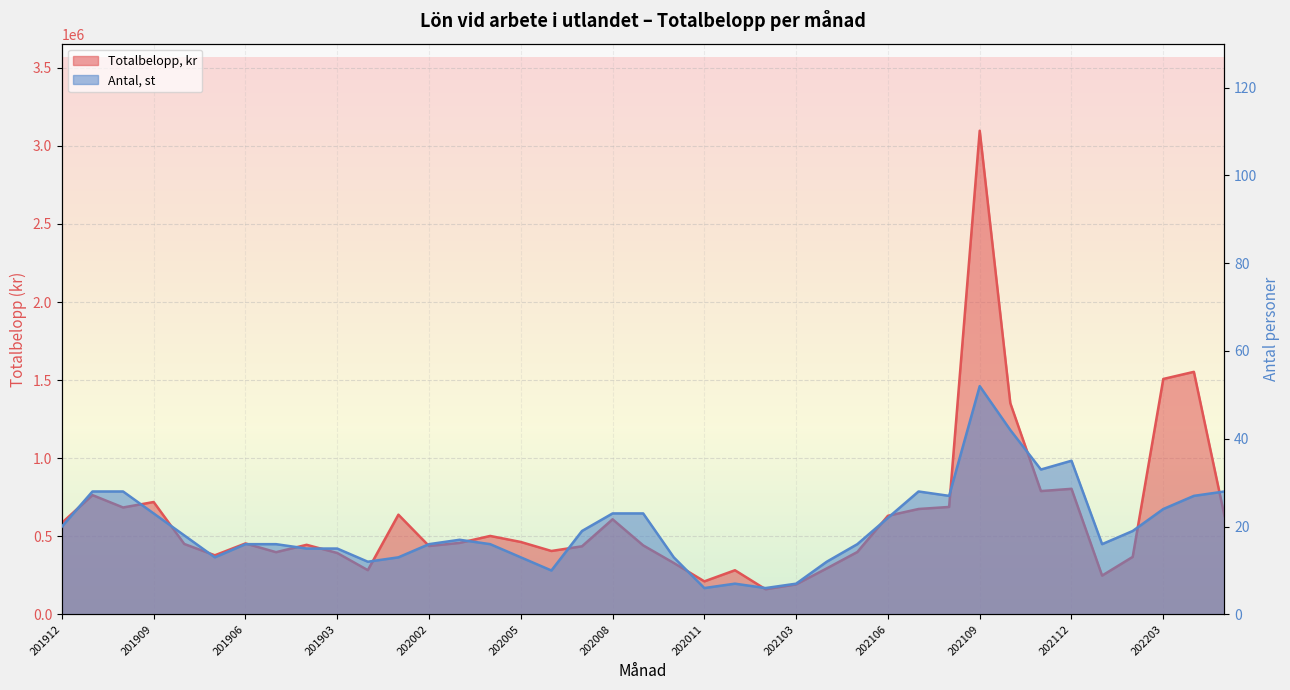

What is the label of the 18th point from the left?

202007